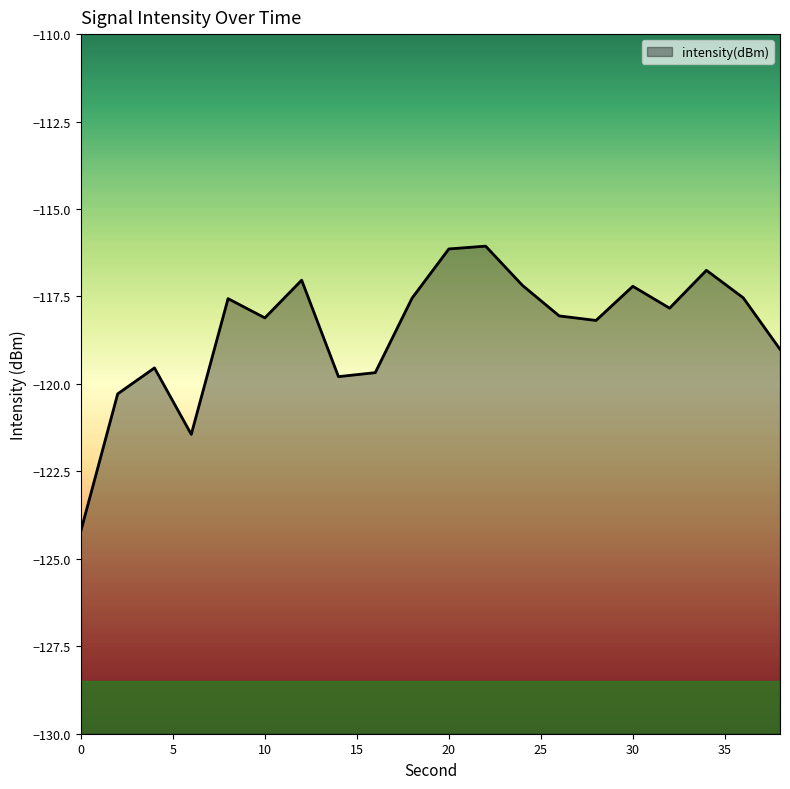

What is the change in value from 16 to 22?

+3.6